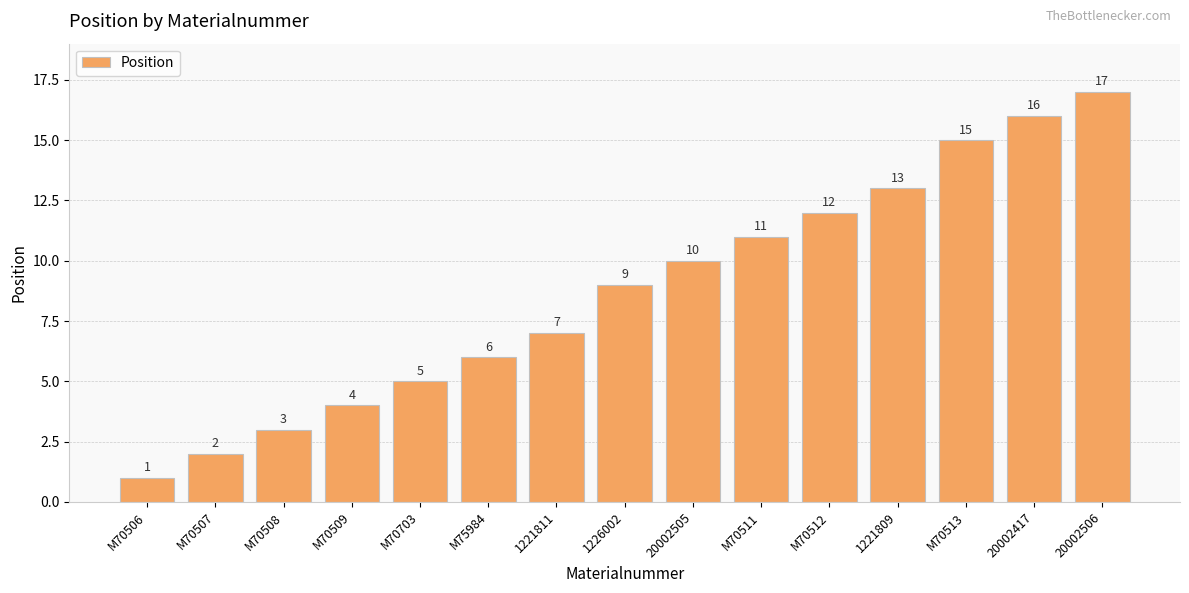

What is the label of the 10th bar from the left?

M70511